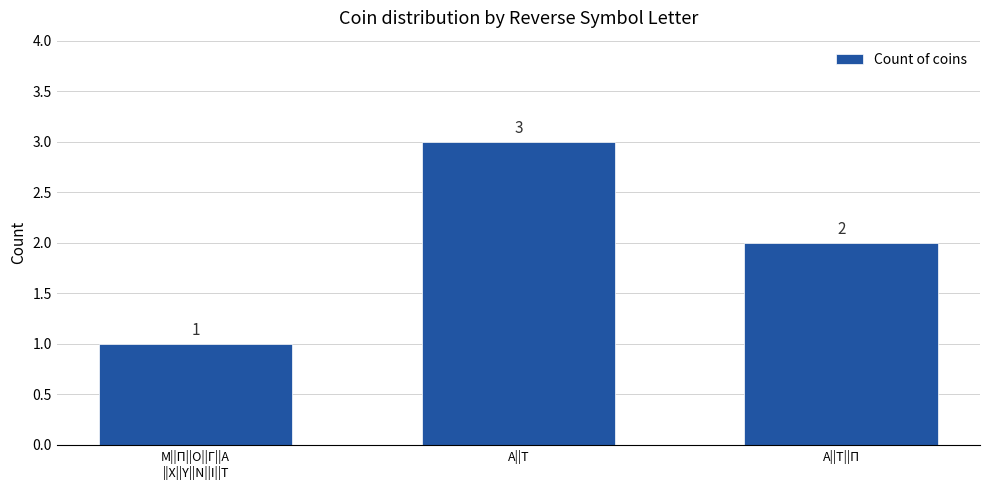

Is it true that the value at Α||Τ||Π is 1?

False